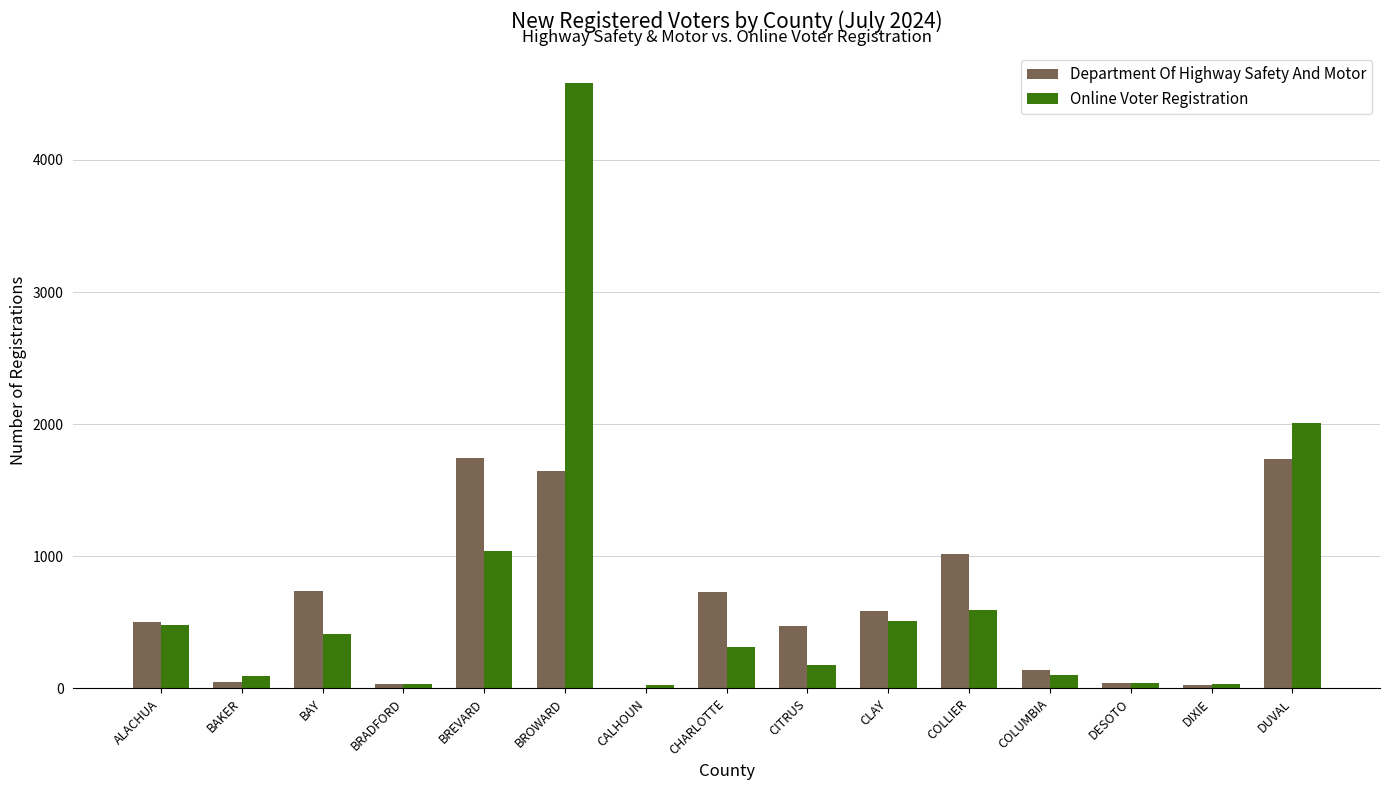

At which label is Online Voter Registration closest to 2305?

DUVAL